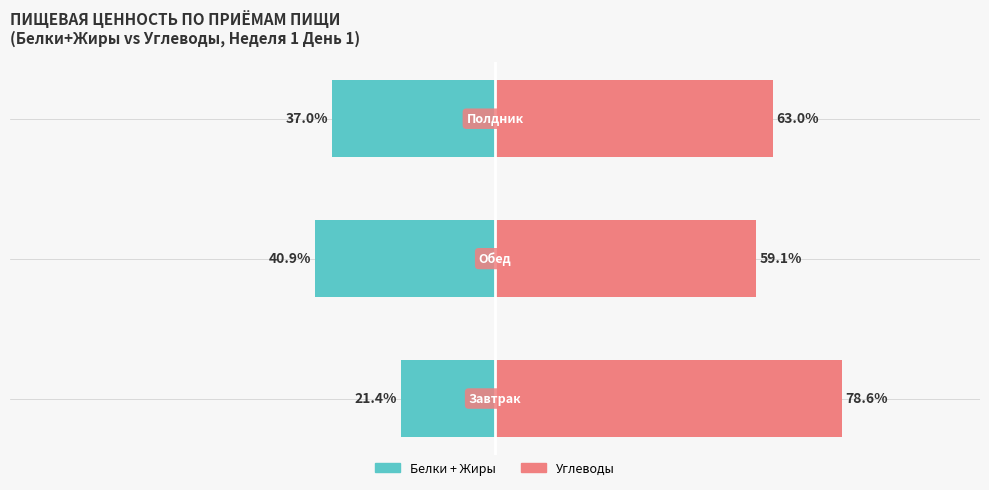

True or false: Белки + Жиры has a value of -30.3 at 0.

False